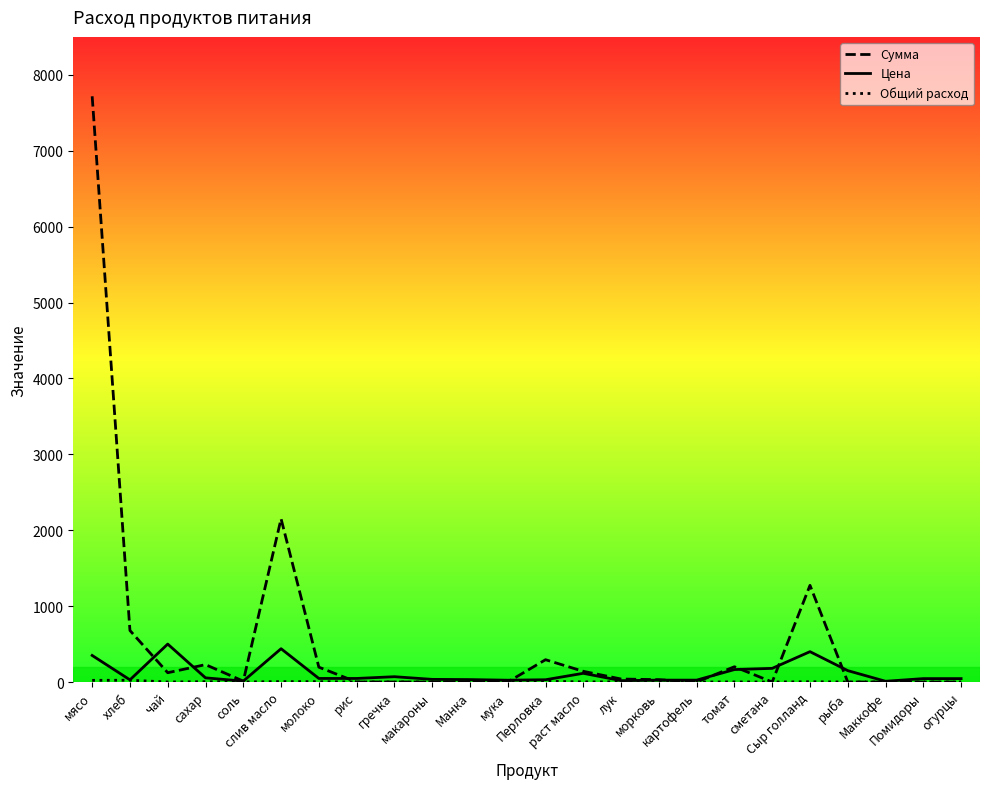

Which series has the largest total across all categories?

Сумма